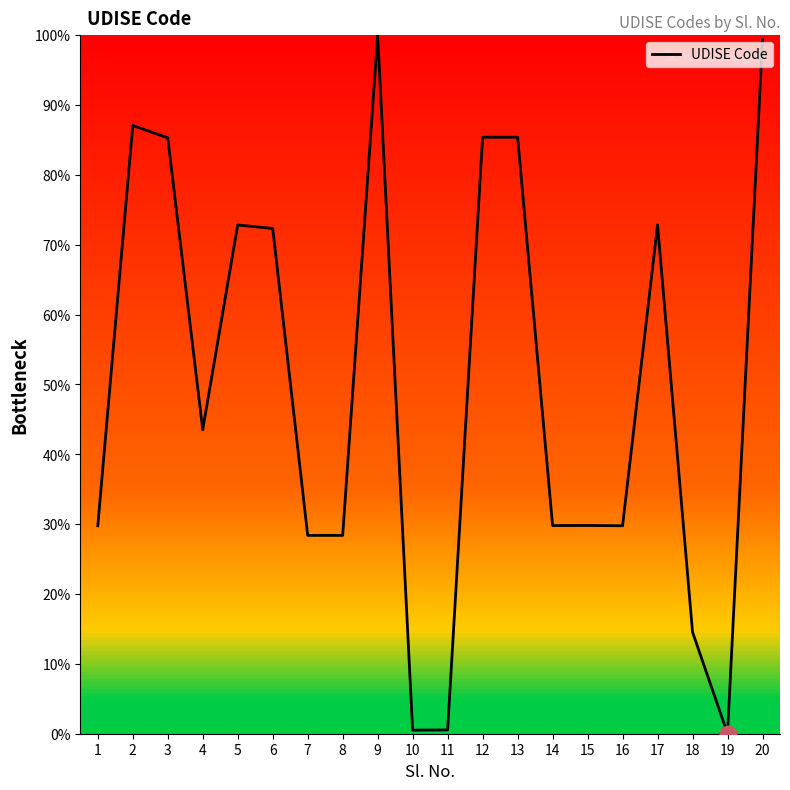

What is the average value?

49.8